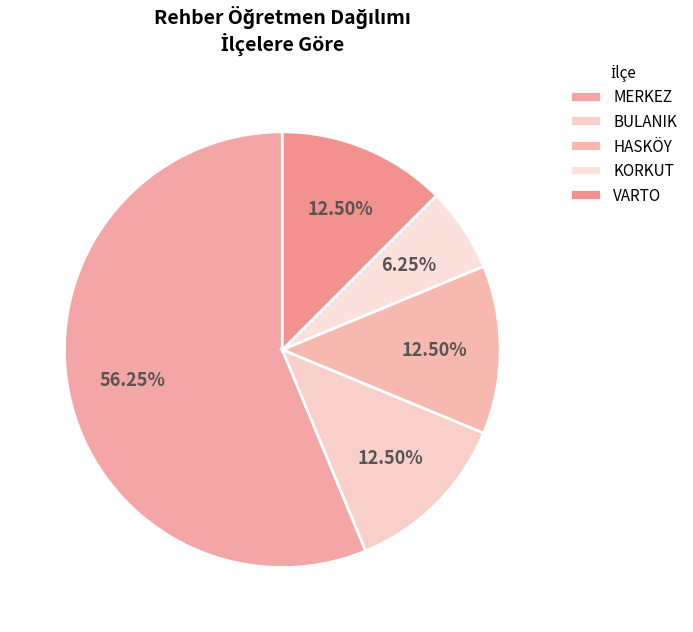

To the nearest percent, what percentage of the pie is KORKUT?

6%